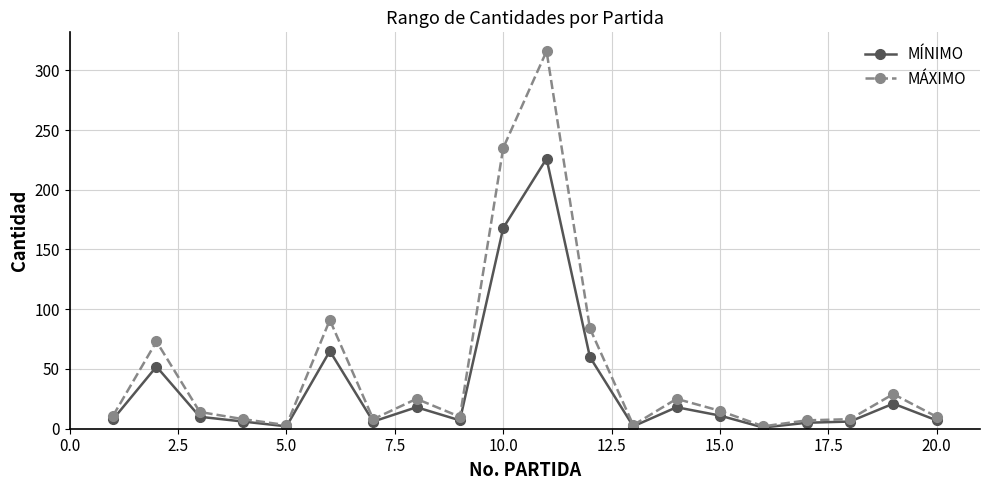

Which series has the largest total across all categories?

MÁXIMO